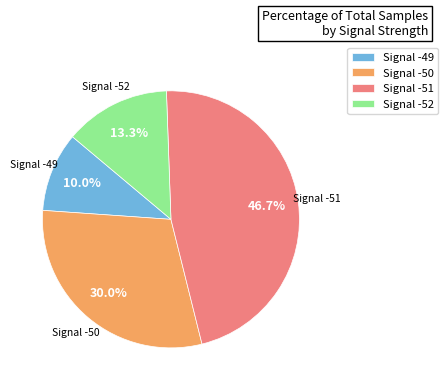

Rank the categories by value from lowest to highest.

Signal -49, Signal -52, Signal -50, Signal -51